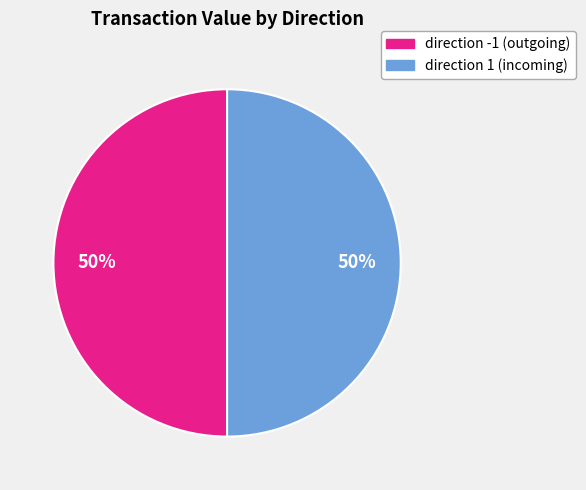

To the nearest percent, what is the average slice percentage?

50%